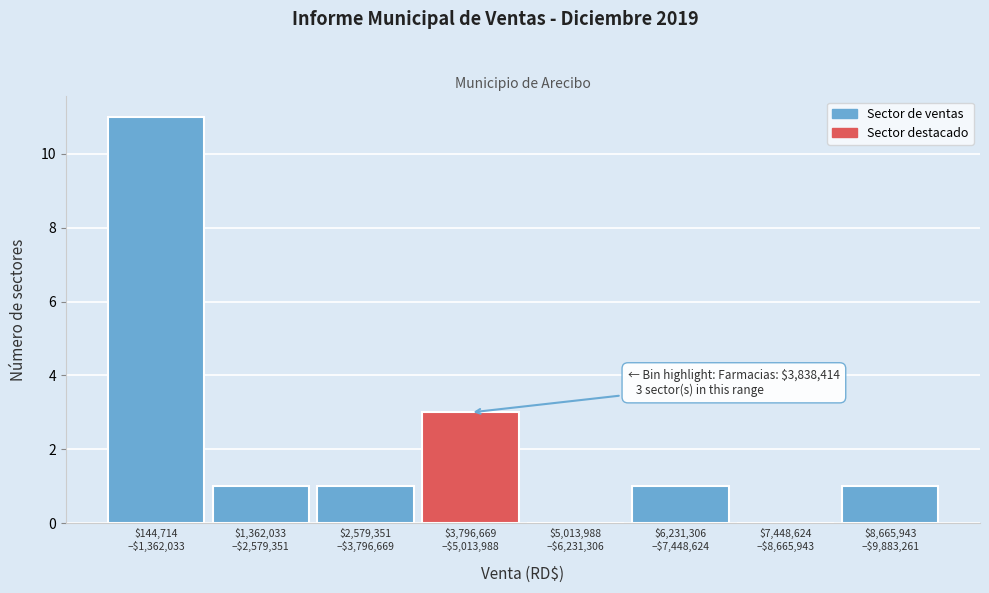

What is the sum of all values?

18